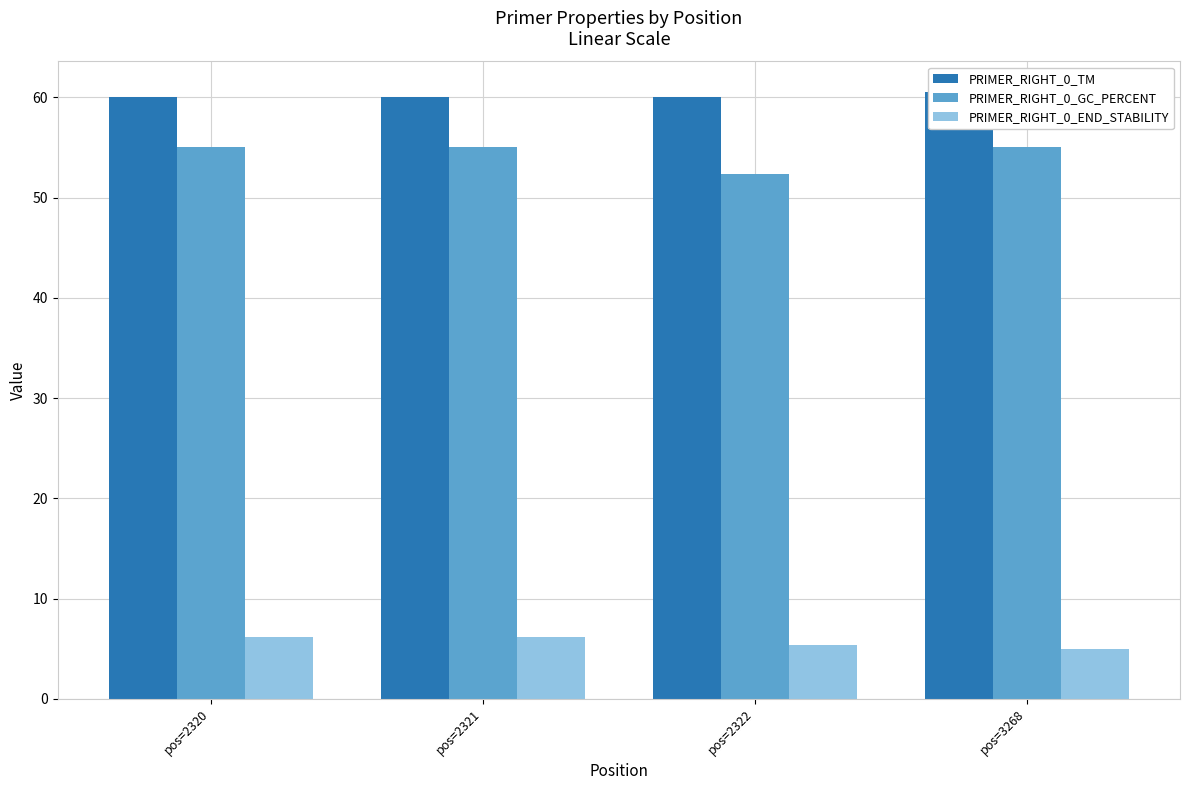

Reading left to right, list all the values displayed in this chart.

PRIMER_RIGHT_0_TM: 60.0	60.0	60.0	60.5
PRIMER_RIGHT_0_GC_PERCENT: 55.0	55.0	52.4	55.0
PRIMER_RIGHT_0_END_STABILITY: 6.1	6.1	5.4	5.0